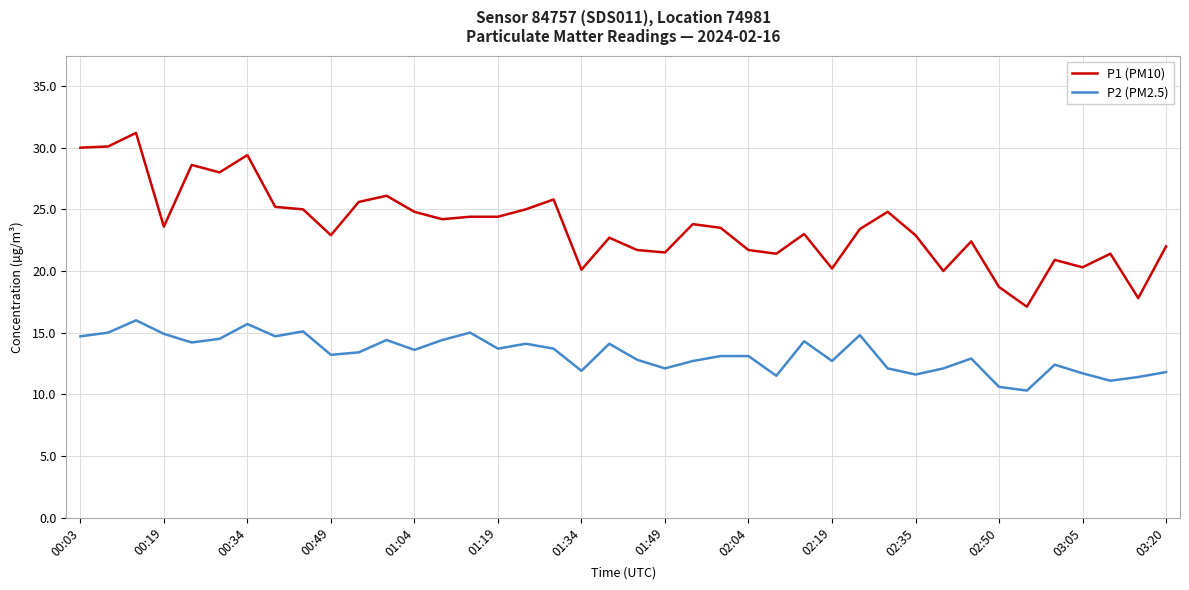

True or false: P1 (PM10) and P2 (PM2.5) cross at least once.

False